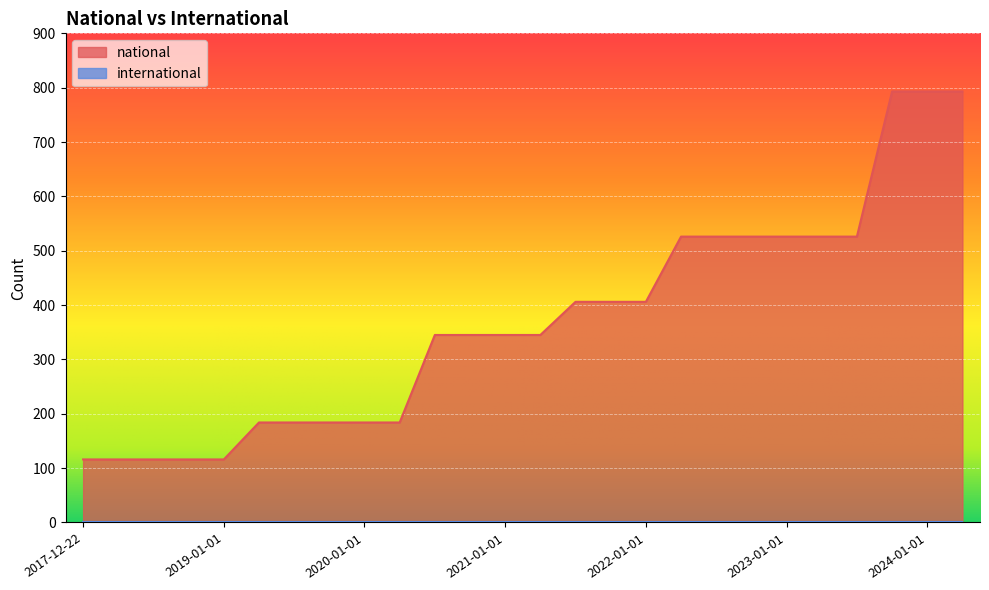

Where is the data nearest to the value 454?

2021-07-01